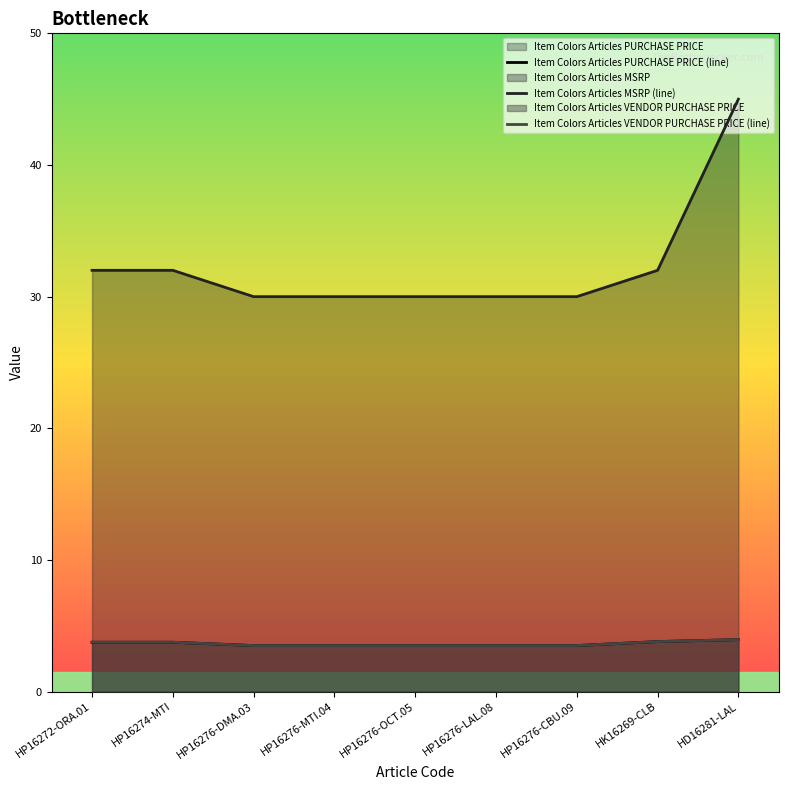

Reading left to right, transcribe all the data shown in this chart.

Item Colors Articles PURCHASE PRICE (line): 3.8	3.8	3.5	3.5	3.5	3.5	3.5	3.8	4.0
Item Colors Articles MSRP (line): 32.0	32.0	30.0	30.0	30.0	30.0	30.0	32.0	45.0
Item Colors Articles VENDOR PURCHASE PRICE (line): 3.8	3.8	3.5	3.5	3.5	3.5	3.5	3.8	4.0